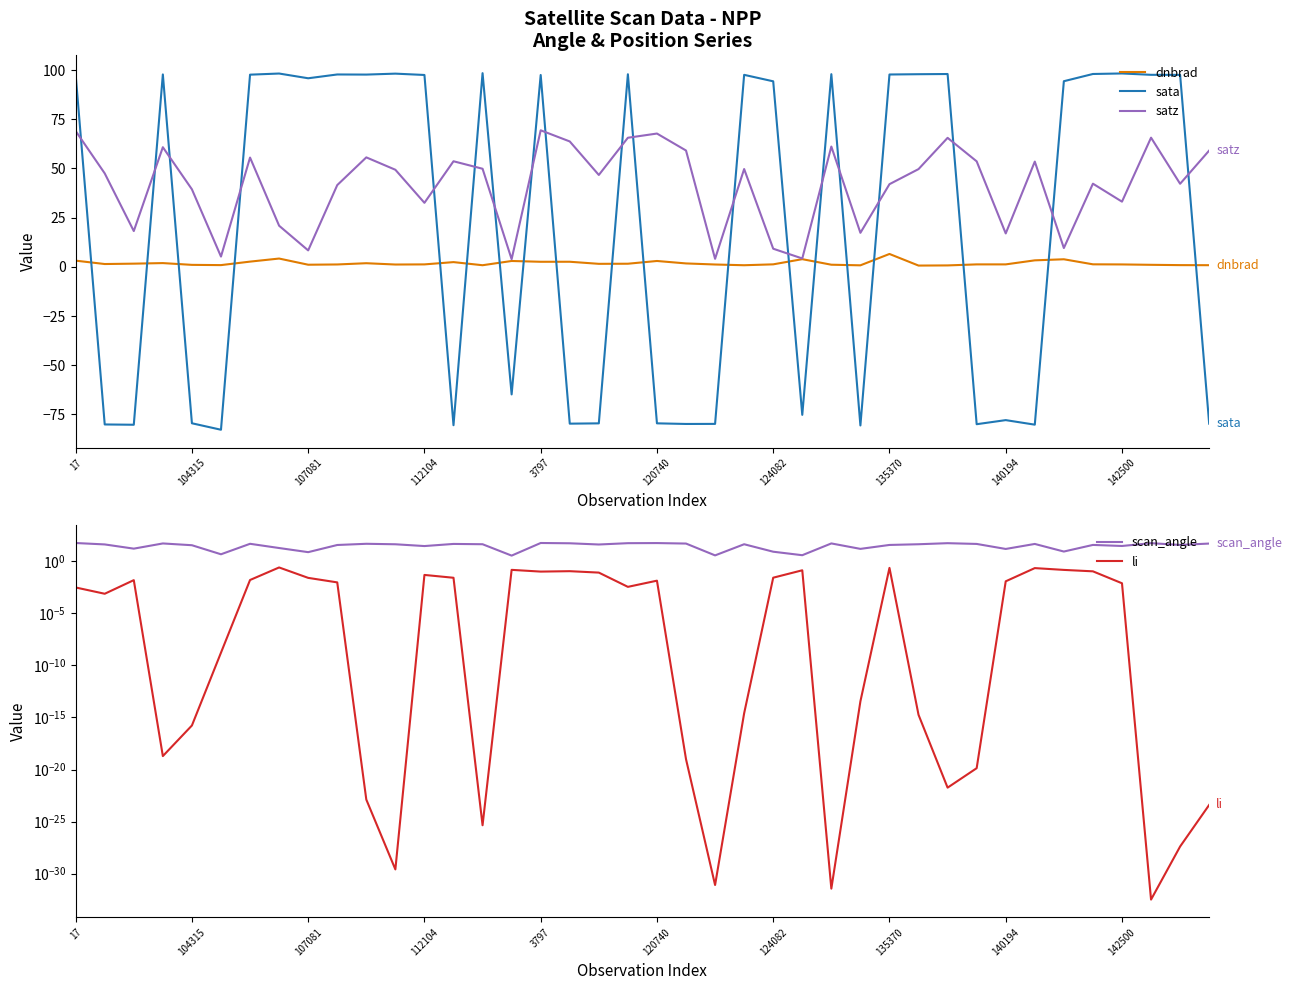

What is the highest value of the sata series?

98.5